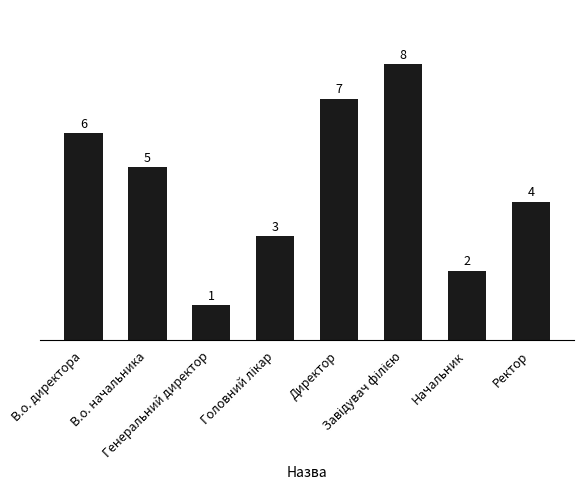

Count the values in the range 3 to 7.

5